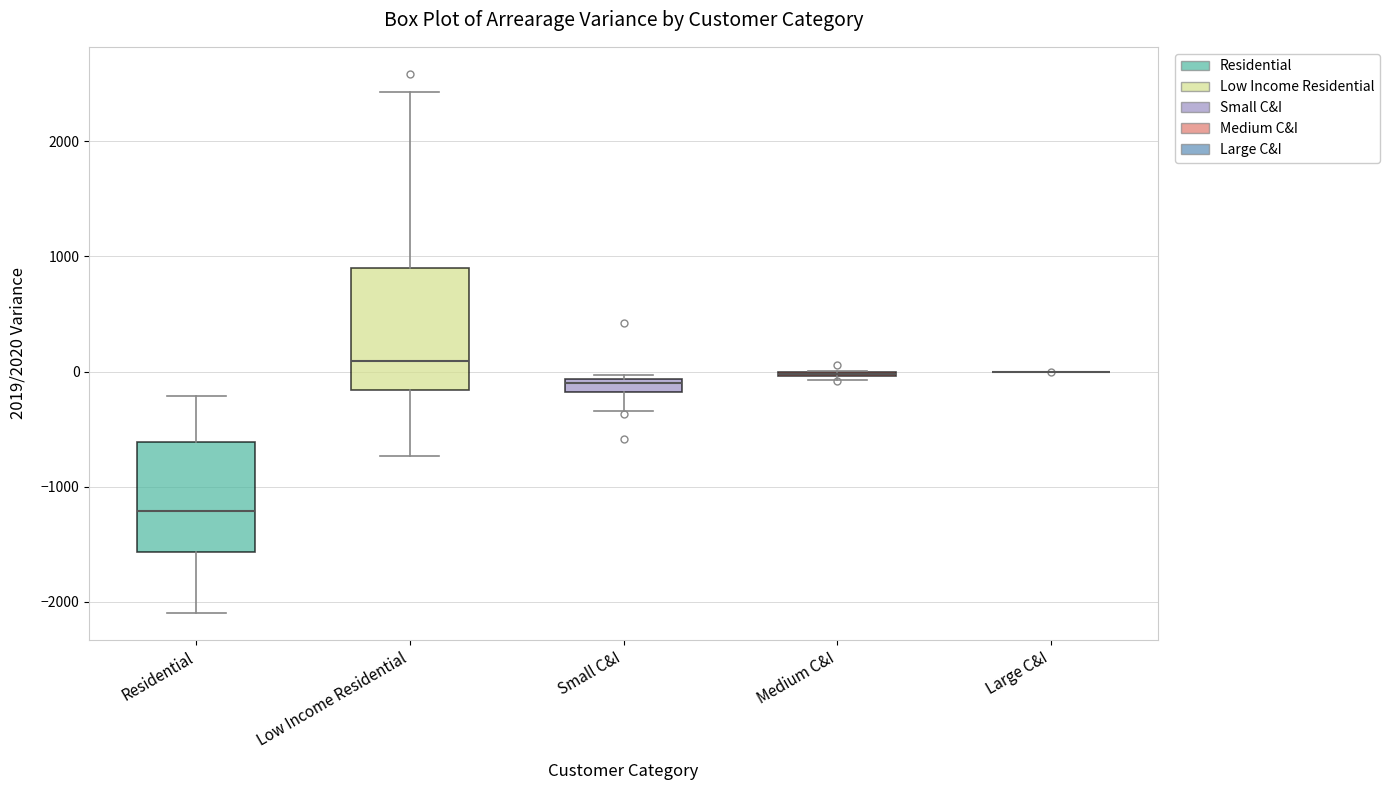

Which box is the tallest, from its lower edge to its upper edge?

Low Income Residential